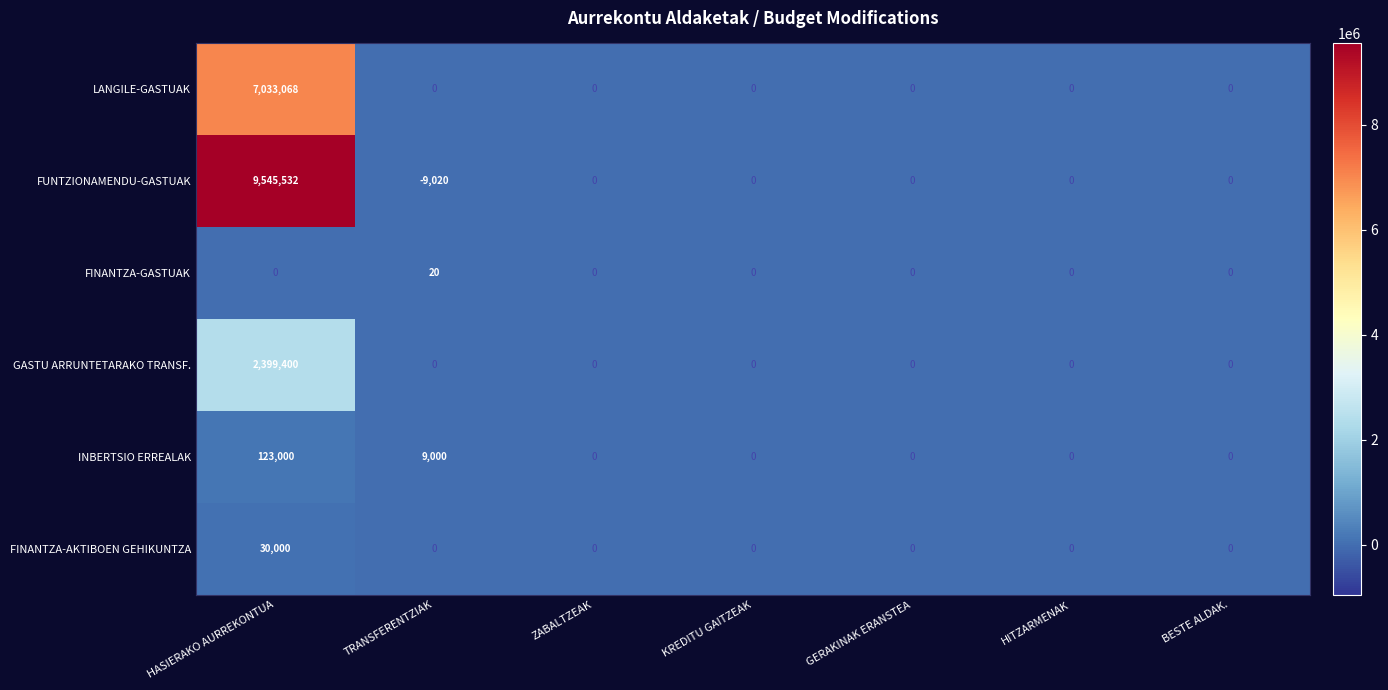

What is the difference between the maximum and minimum values in the LANGILE-GASTUAK series?

7033068